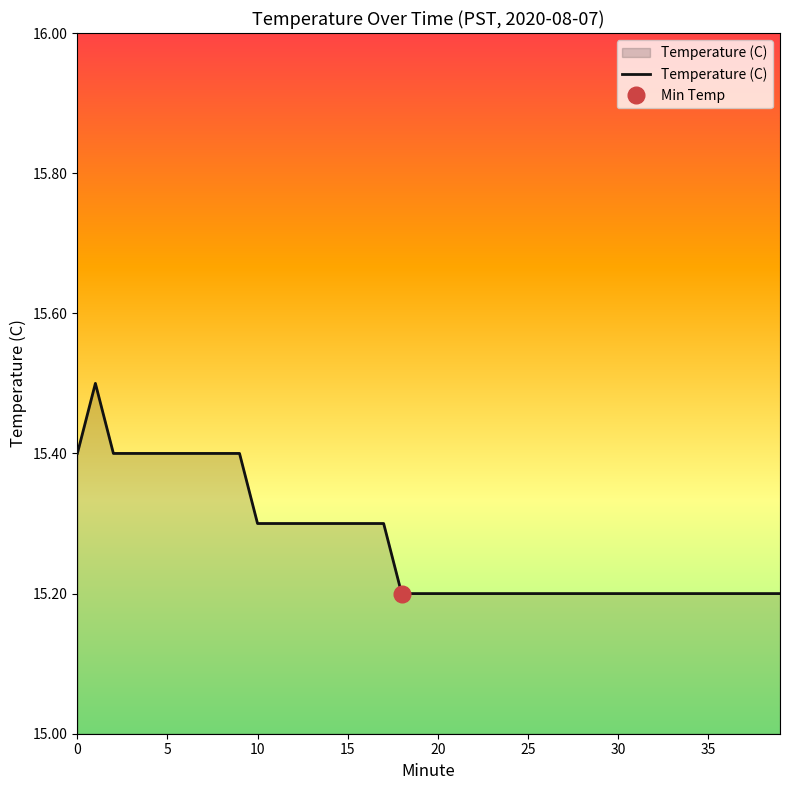

What is the sum of the values at 25 and 12?

30.5